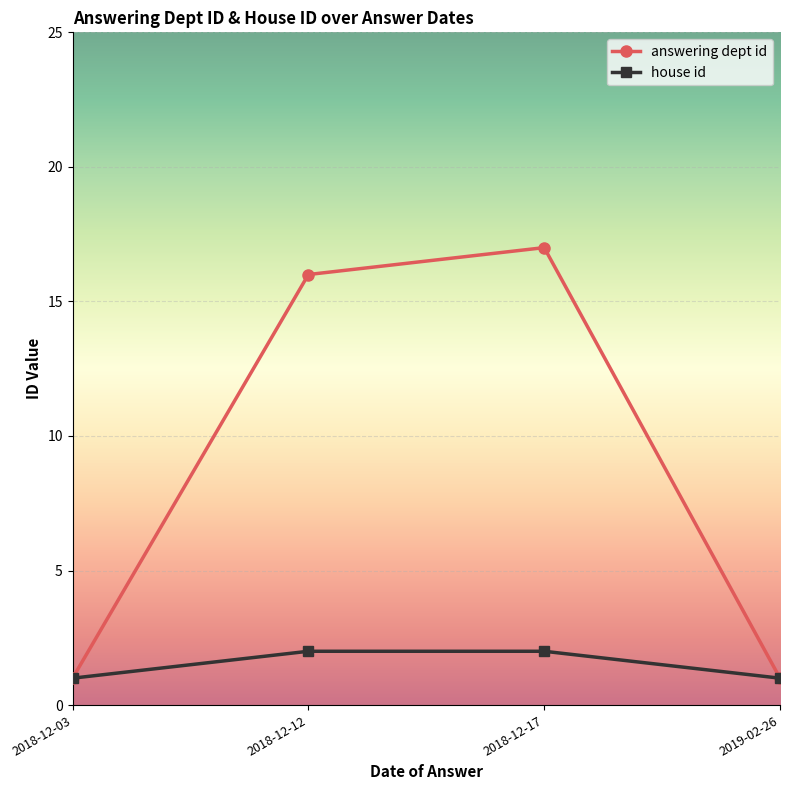

What is the total value across all series at 2018-12-12?

18